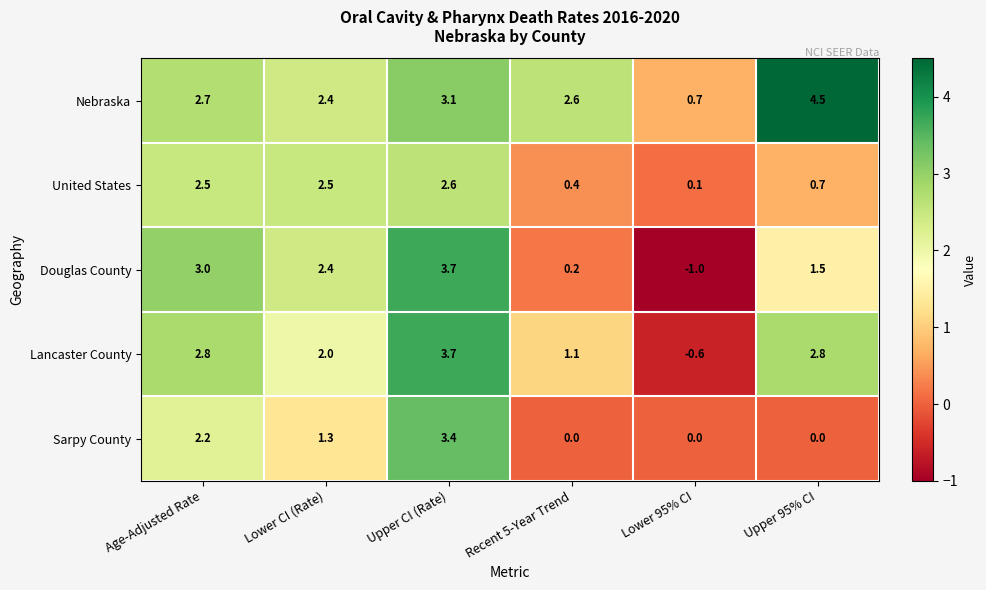

What is the greatest value displayed?

4.5